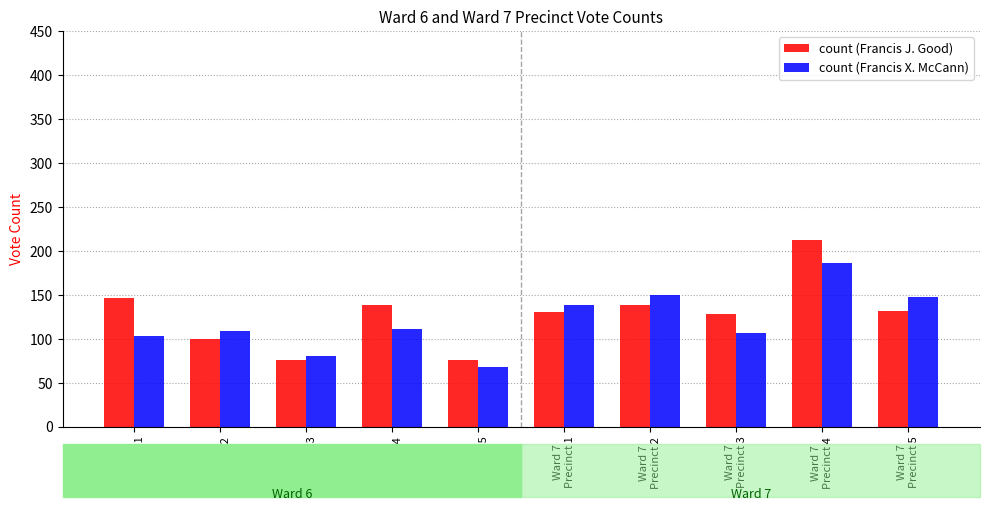

What is the maximum value shown in the chart?

212